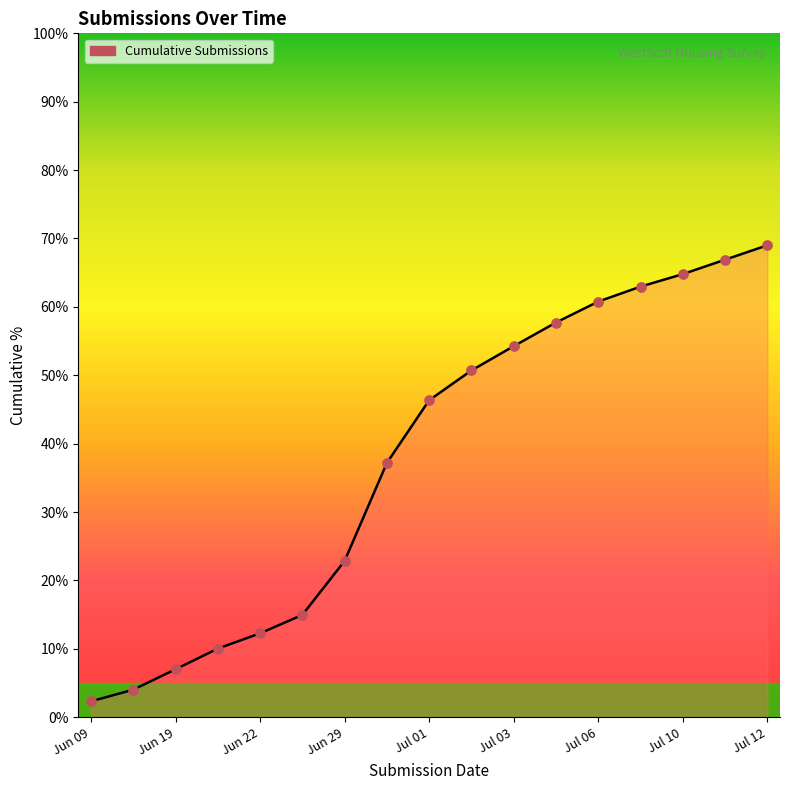

What is the greatest value displayed?

69.0